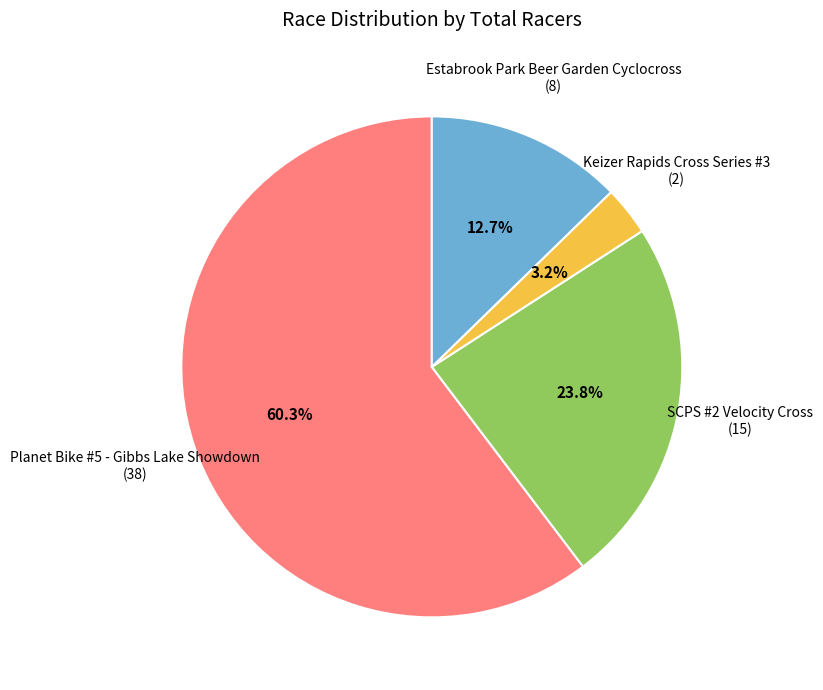

What percentage do Estabrook Park Beer Garden Cyclocross and Planet Bike #5 - Gibbs Lake Showdown together represent?

73.0%